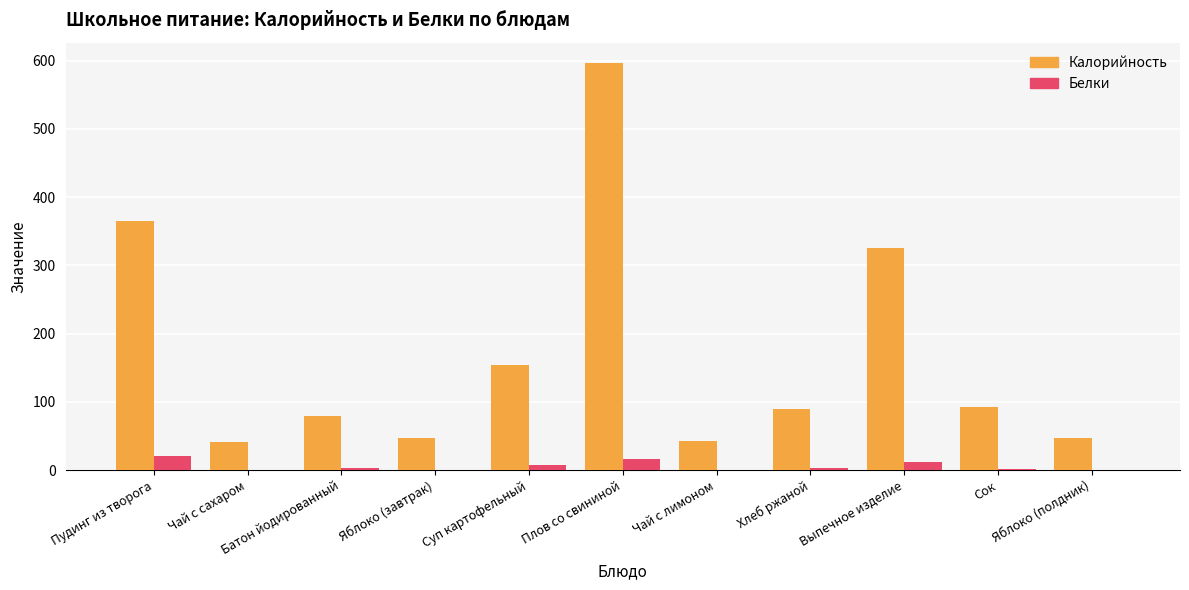

What are all the series names shown in the legend?

Калорийность, Белки